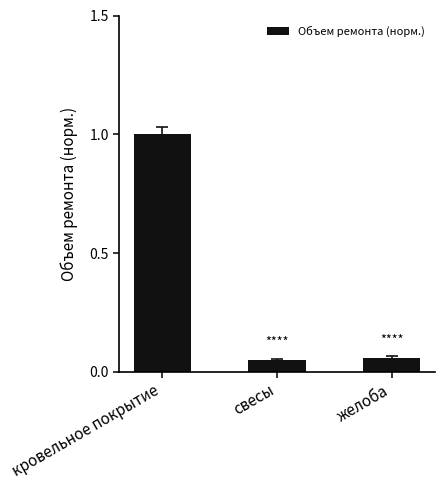

Which category has the highest value across all series?

кровельное покрытие